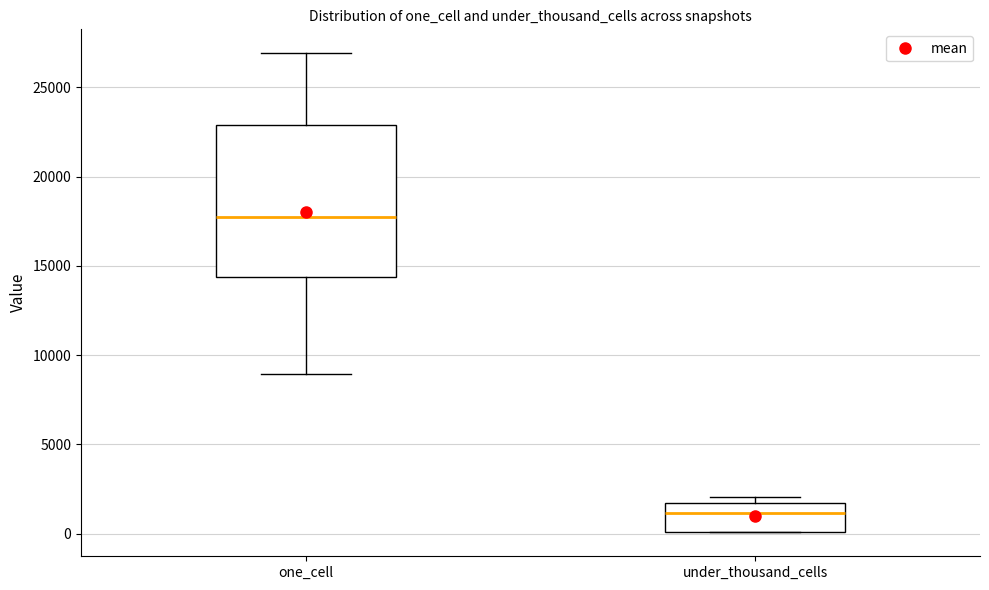

Reading left to right, transcribe this box plot: for each box, give where its median line is, the range the box spans, and where its two whiskers end, as read against the y-axis. The values are not printed on the chart, so give them approximately, as read against the axis.

one_cell: median 17500, box 14500 to 23000, whiskers 9000 to 27000
under_thousand_cells: median 1000, box 0 to 1500, whiskers 0 to 2000